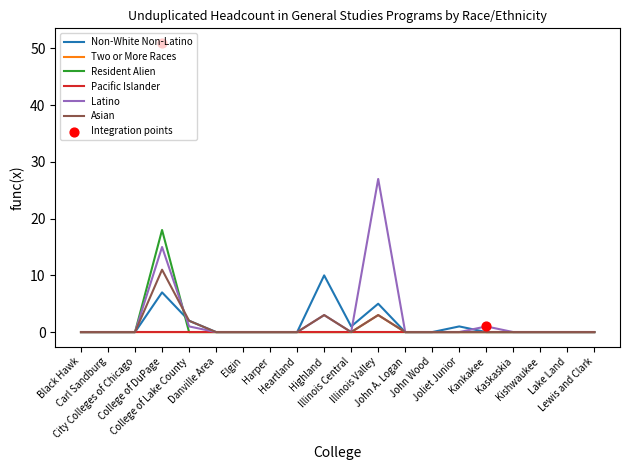

Is the value of Asian at Highland greater than the value of Resident Alien at Lewis and Clark?

Yes